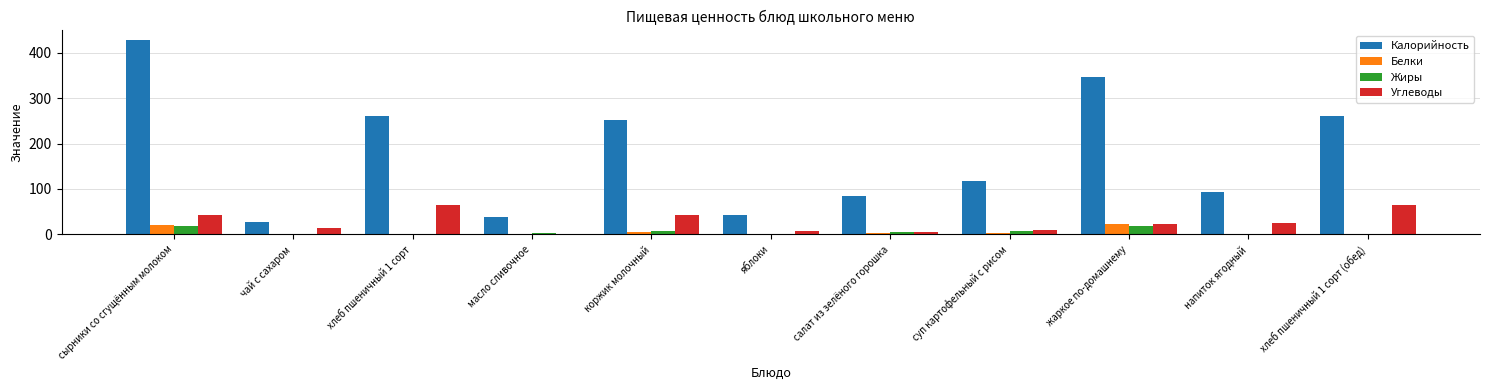

Is the value of Белки at салат из зелёного горошка greater than the value of Калорийность at напиток ягодный?

No